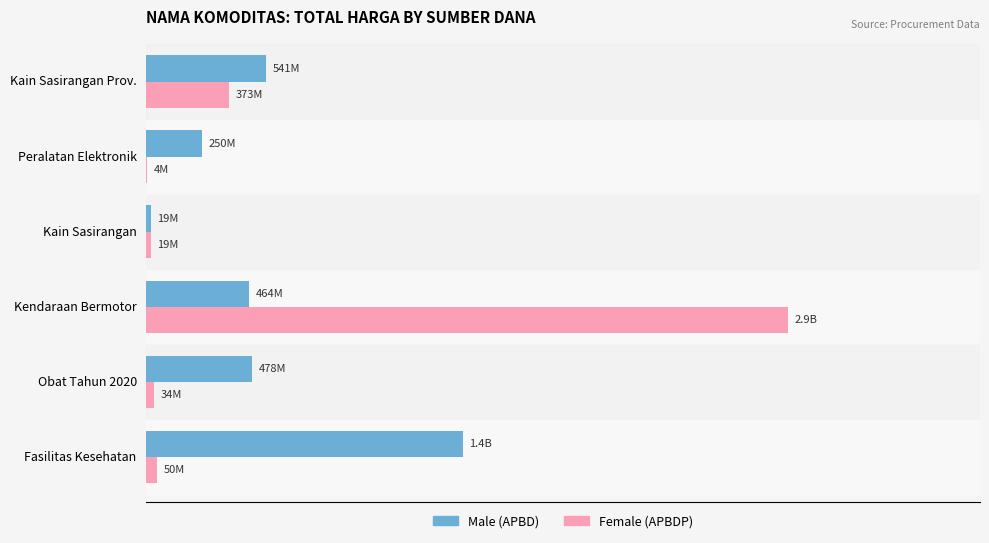

How many groups of bars are there?

6